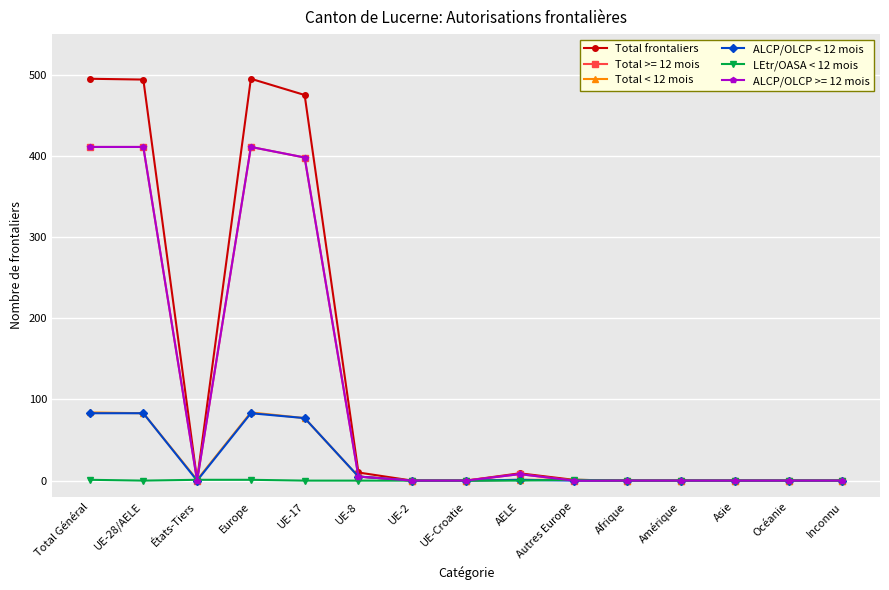

What is the spread (max minus min) of values at Autres Europe?

1